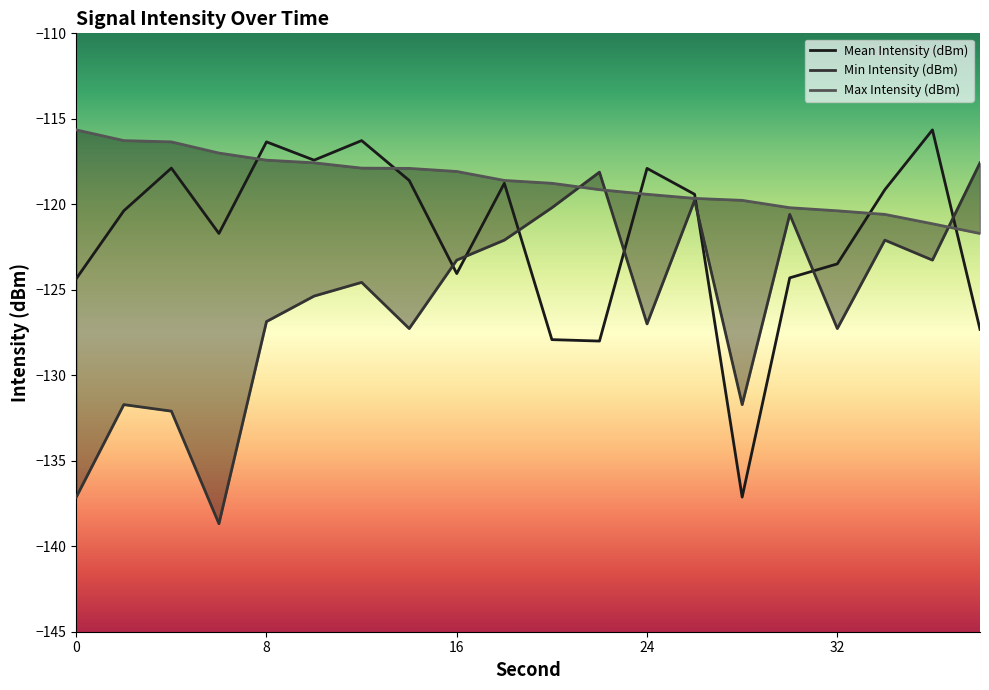

At which category is the sum across all series the highest?

12